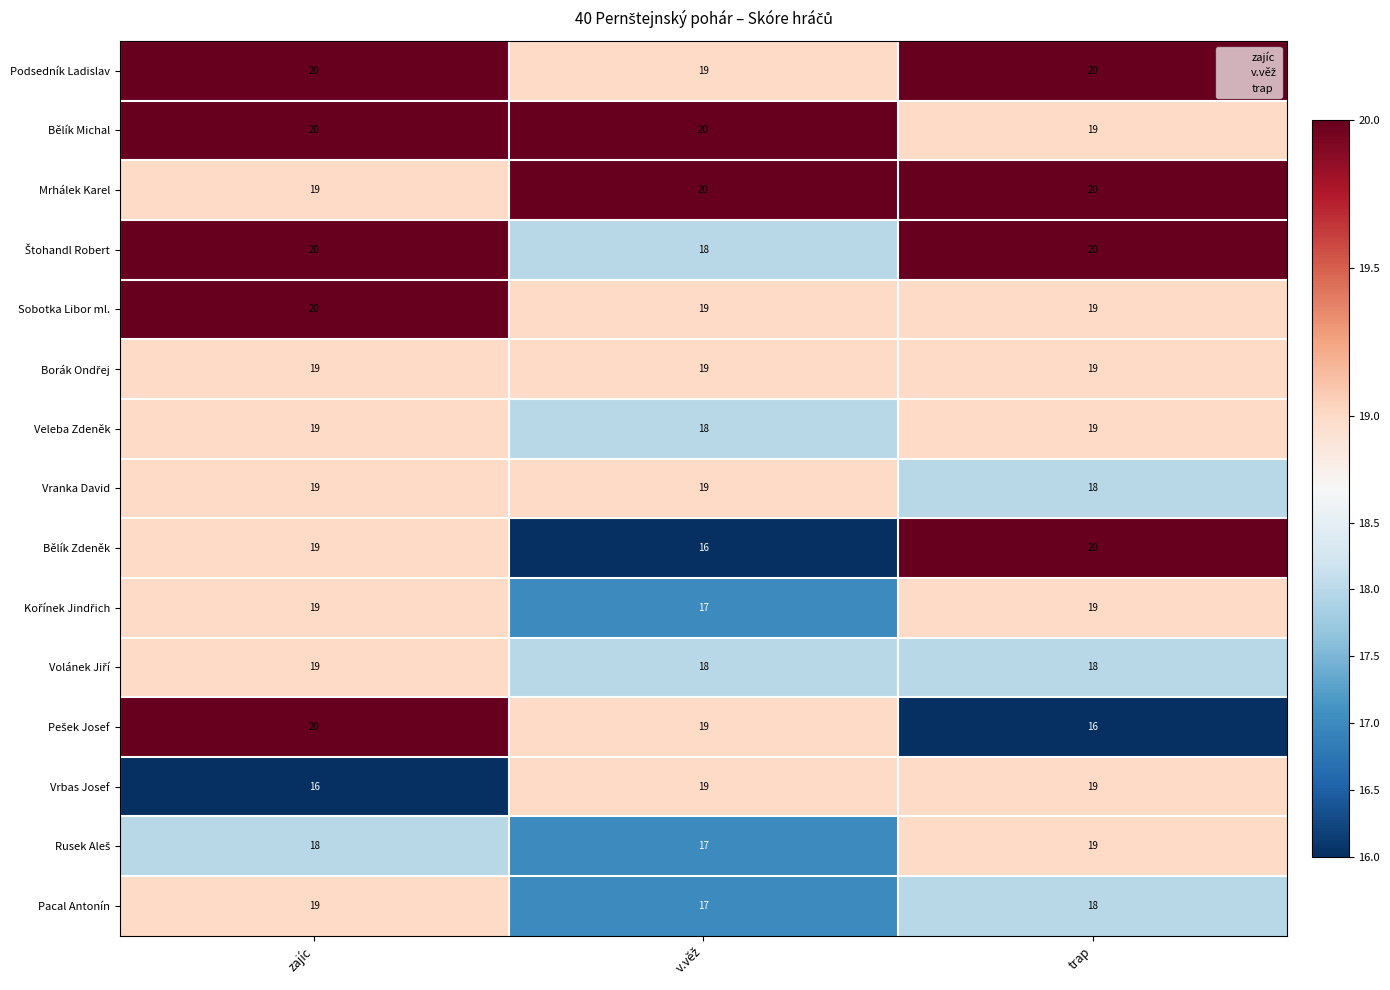

What is the difference between the highest and lowest values at trap?

4